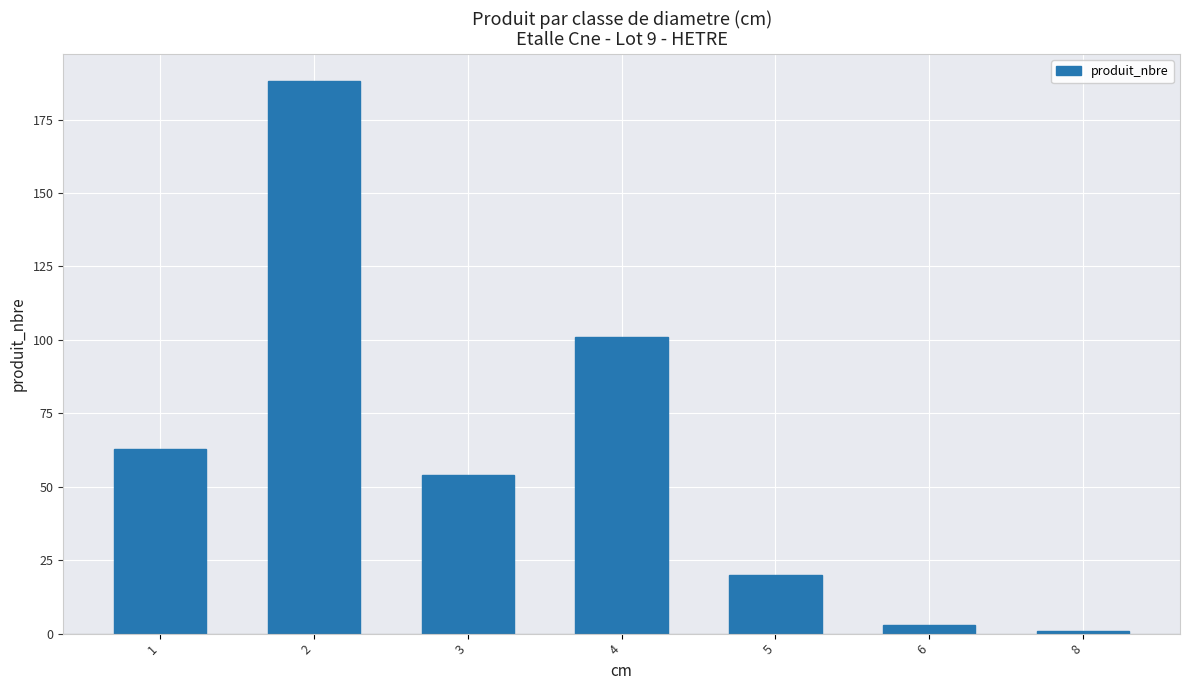

Between 1 and 3, which is larger?

1